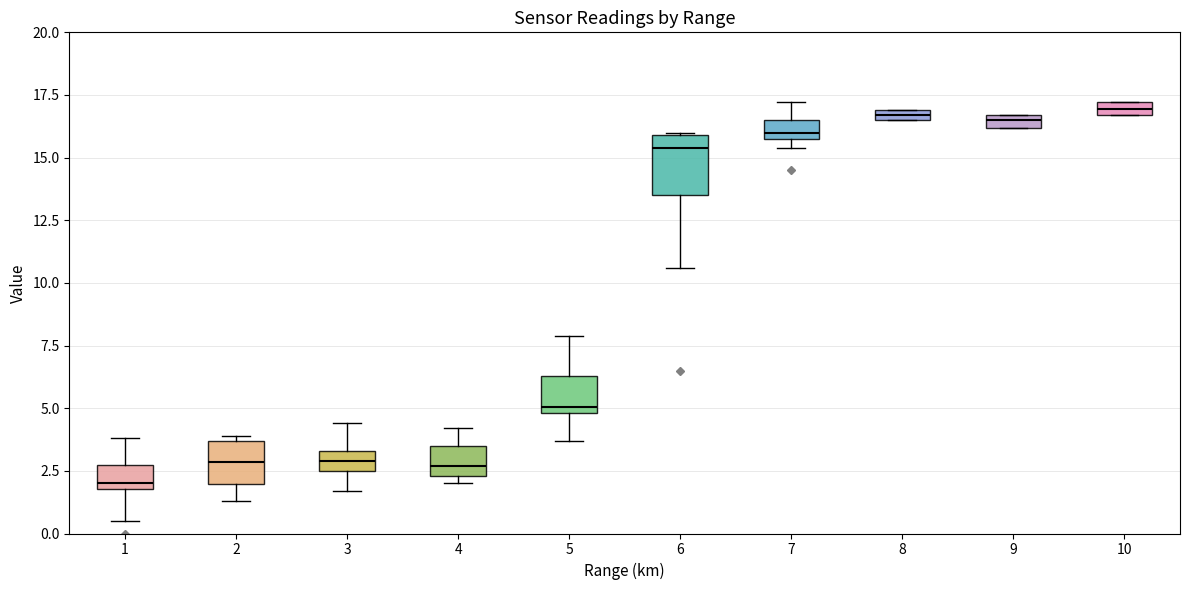

Comparing the boxes themselves (not the whiskers), which one is the tallest?

6